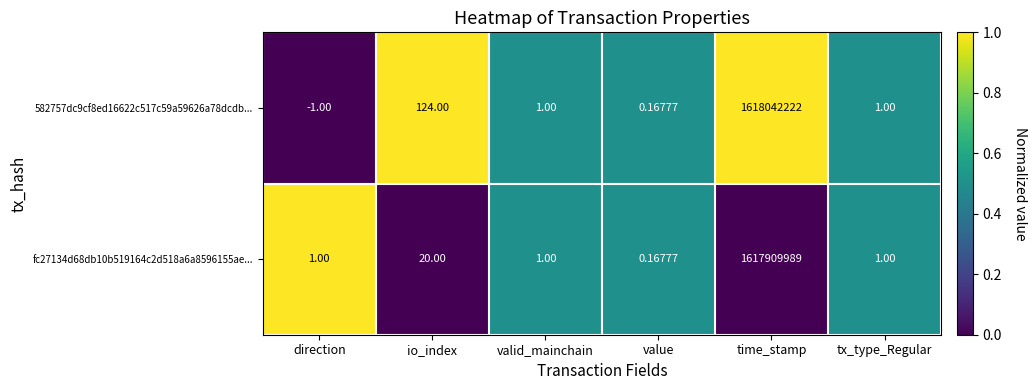

Which category has the lowest value in the 582757dc9cf8ed16622c517c59a59626a78dcdb... series?

direction